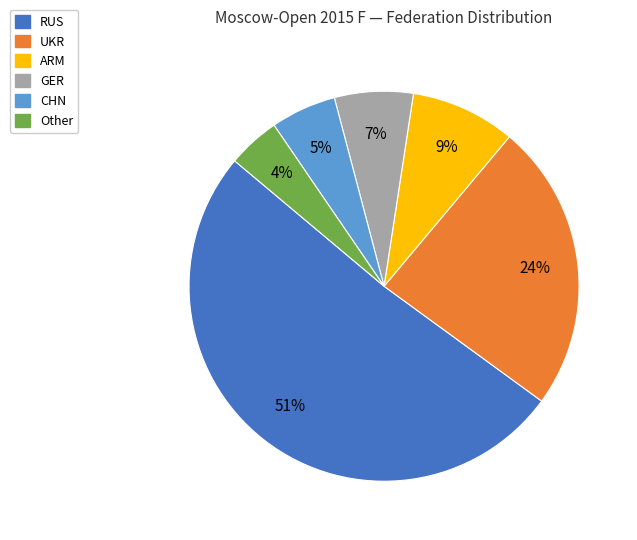

Do Other and GER together represent more than half of the pie?

No